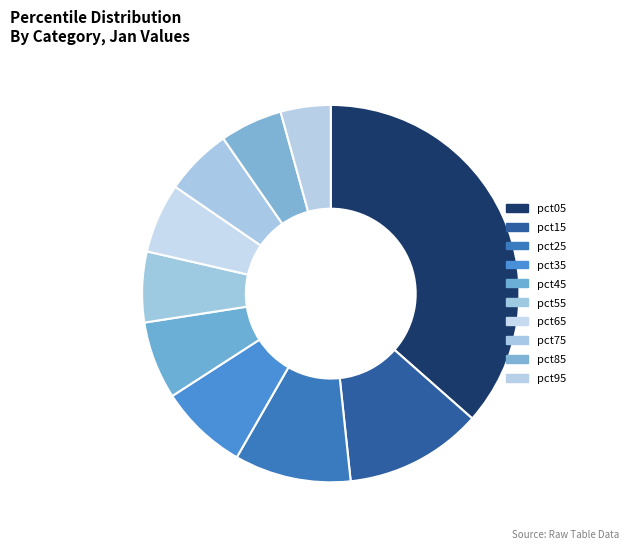

What percentage is NOT represented by pct55?

94.0%